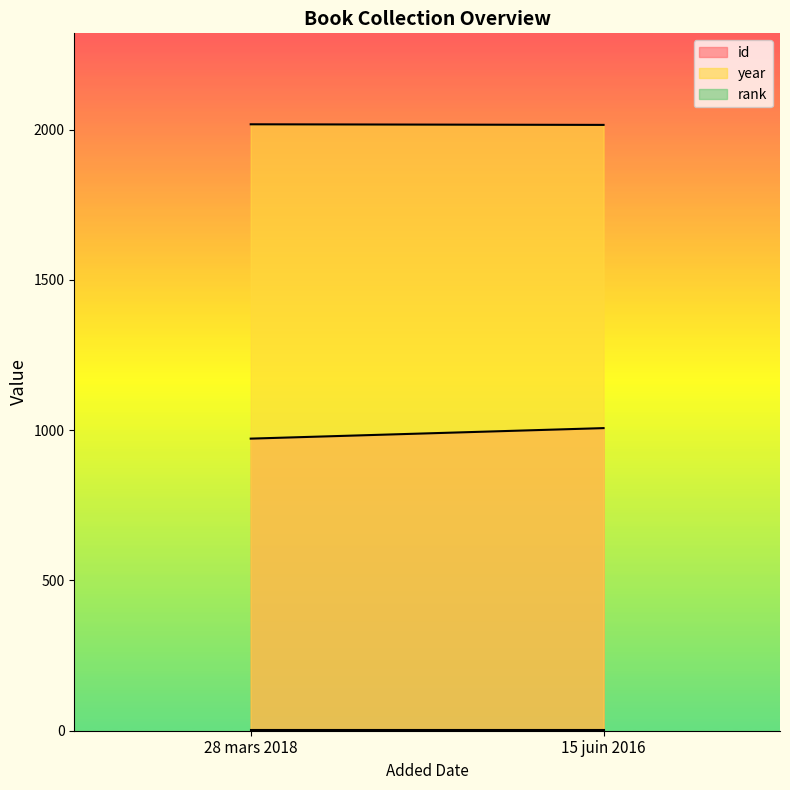

At how many categories does at least one series exceed 1822?

2